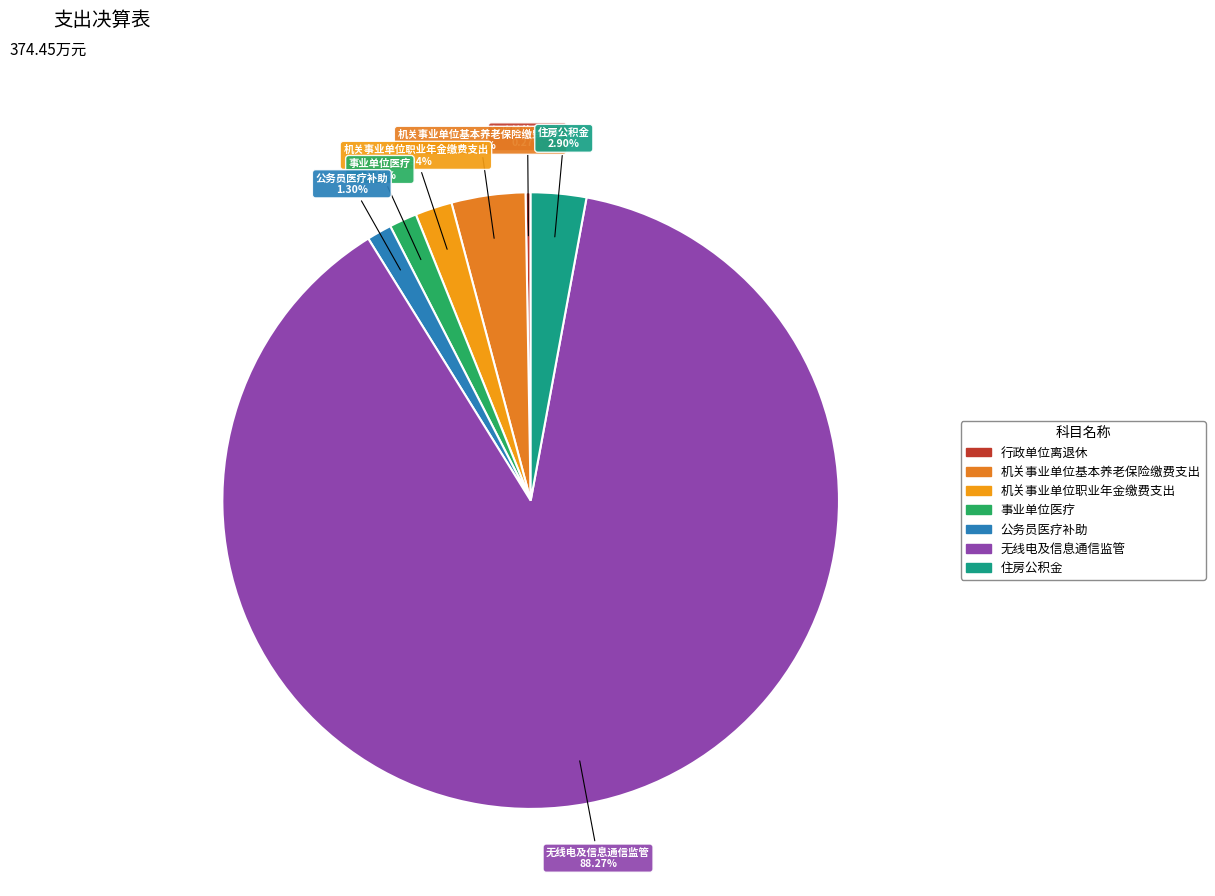

What is the ratio of the value at 住房公积金 to the value at 机关事业单位职业年金缴费支出?

1.5